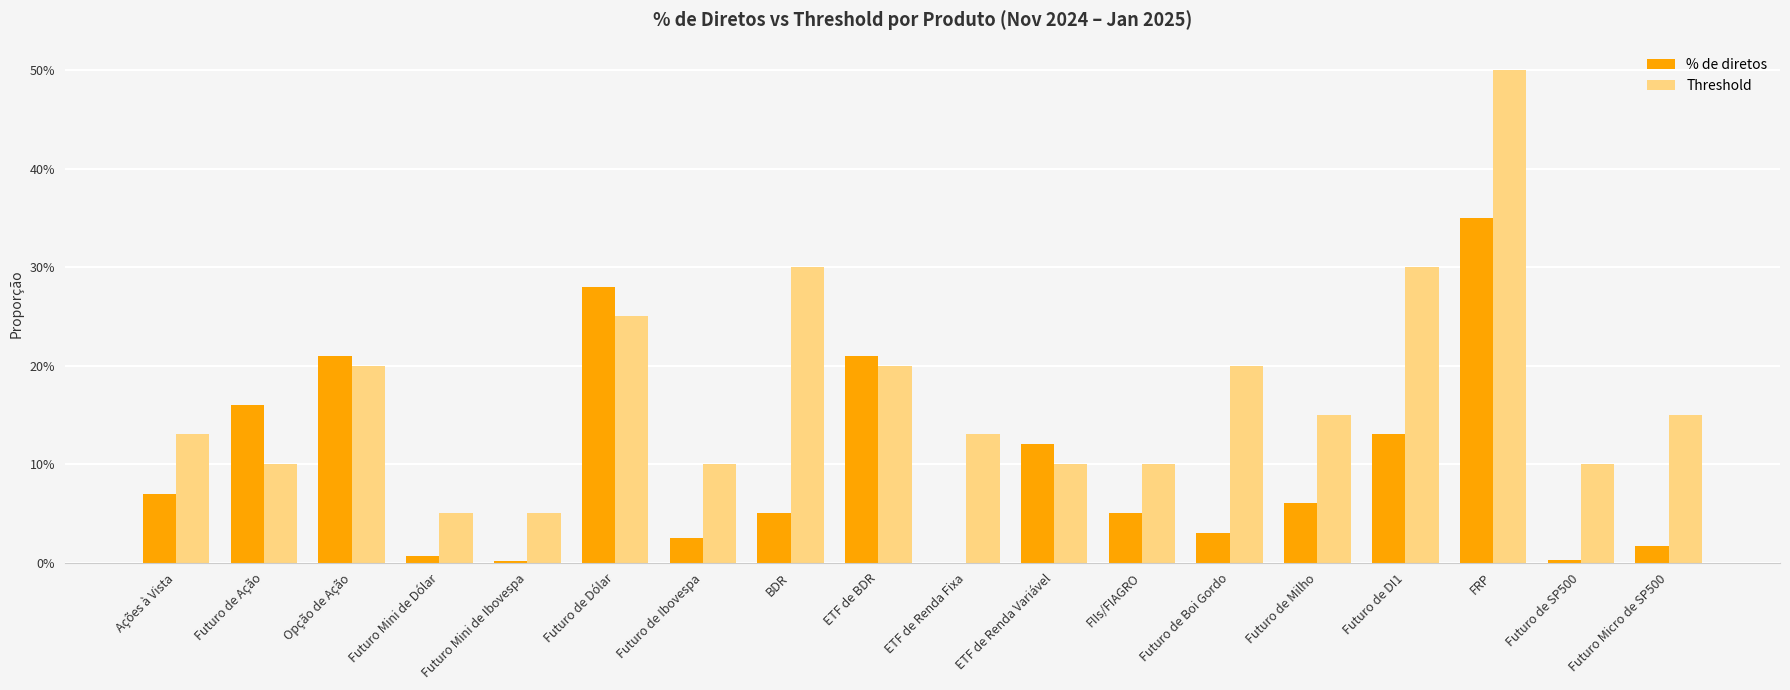

Does the chart contain stacked bars?

No